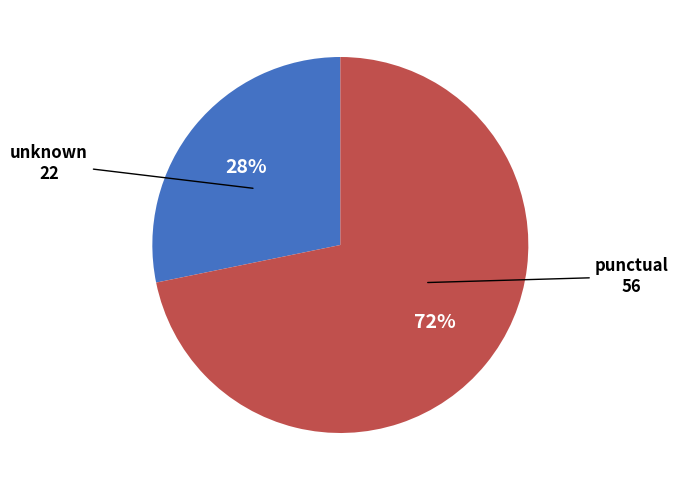

Is there any slice that represents more than half of the pie?

Yes